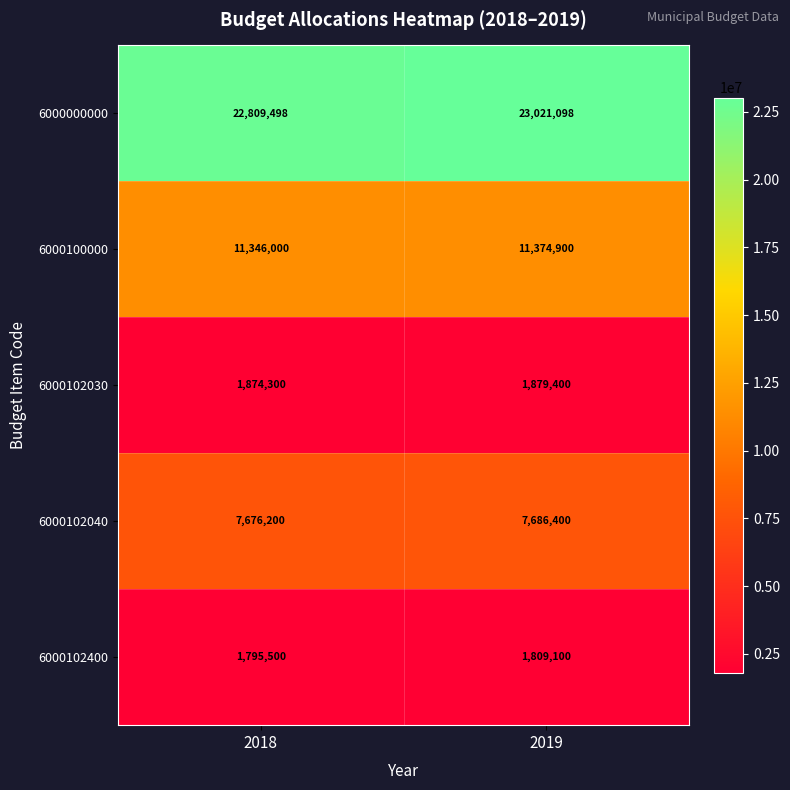

Rank the series by their maximum value, from highest to lowest.

6000000000, 6000100000, 6000102040, 6000102030, 6000102400